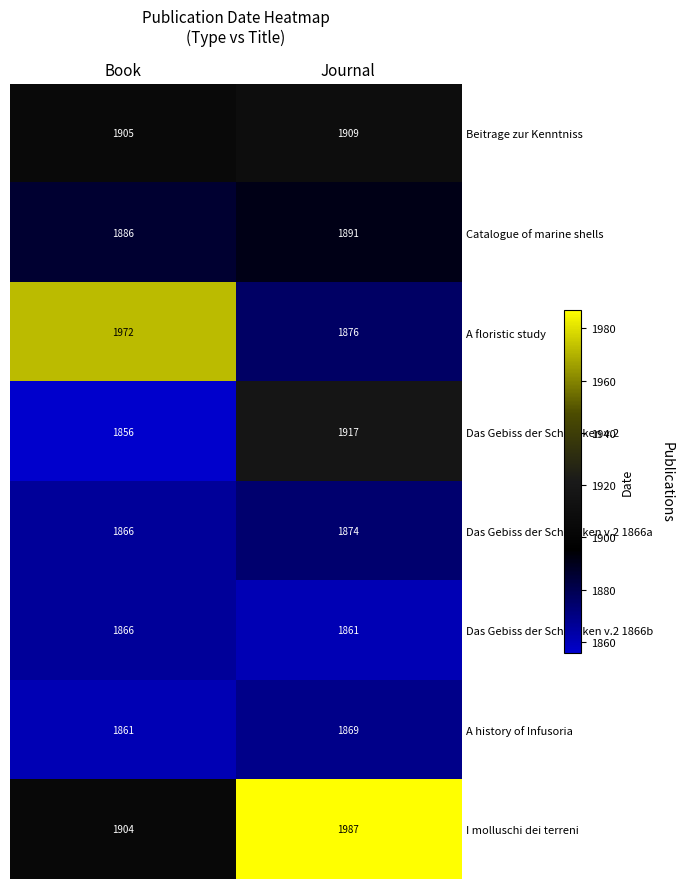

Where is A history of Infusoria nearest to the value 1865?

Book